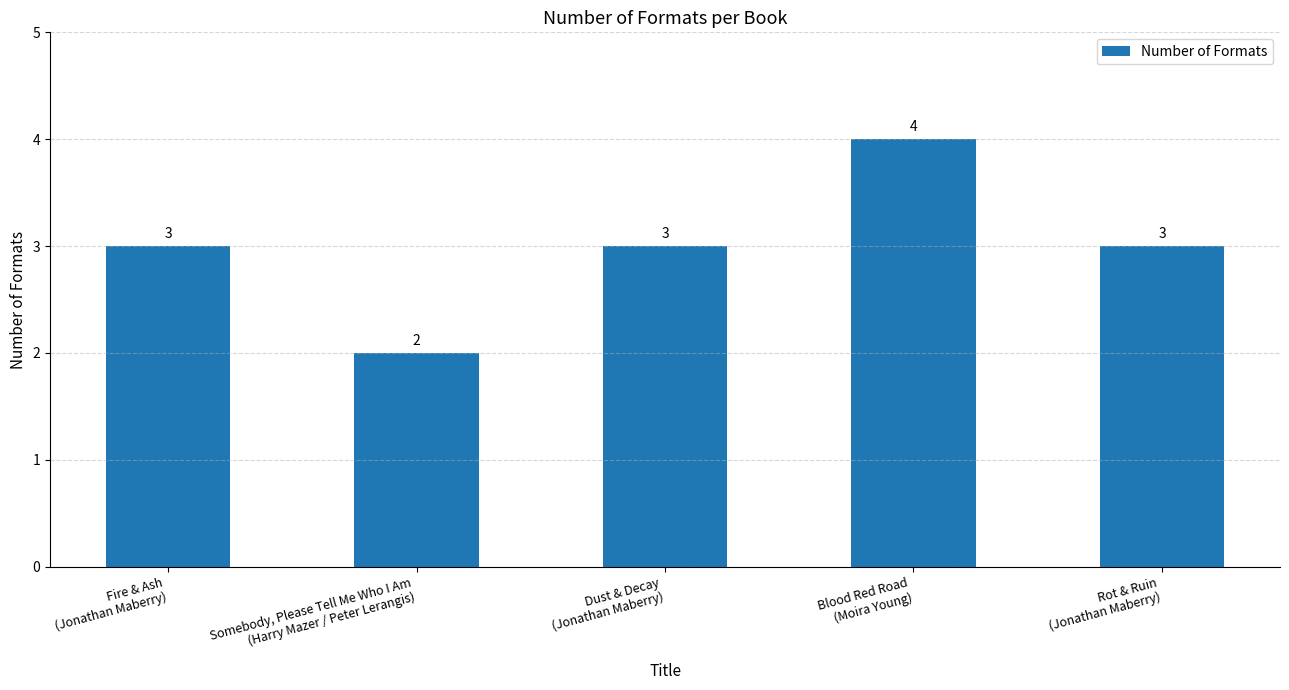

What is the label of the 4th bar from the left?

Blood Red Road
(Moira Young)